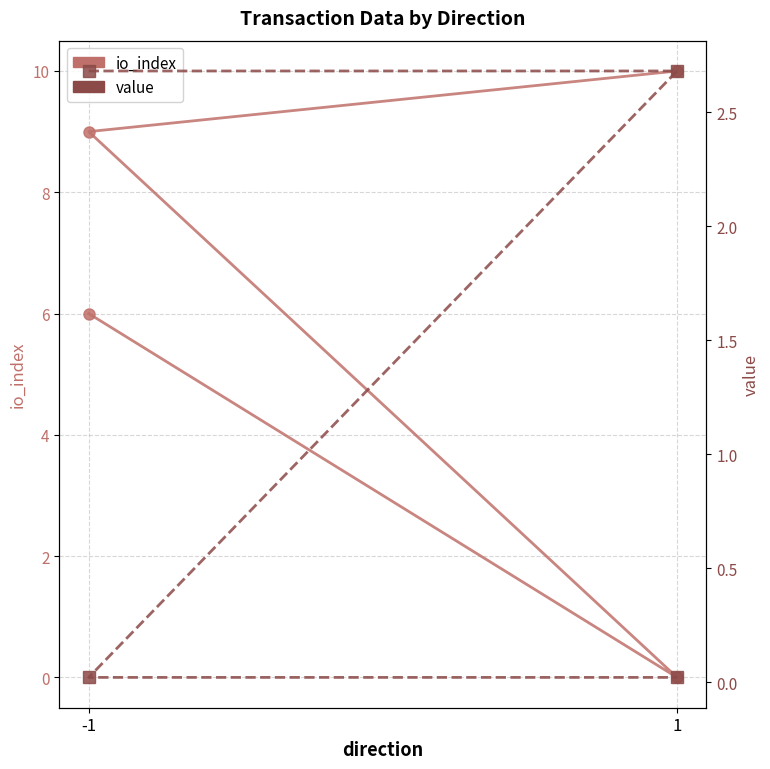

Which category has the lowest value across all series?

1